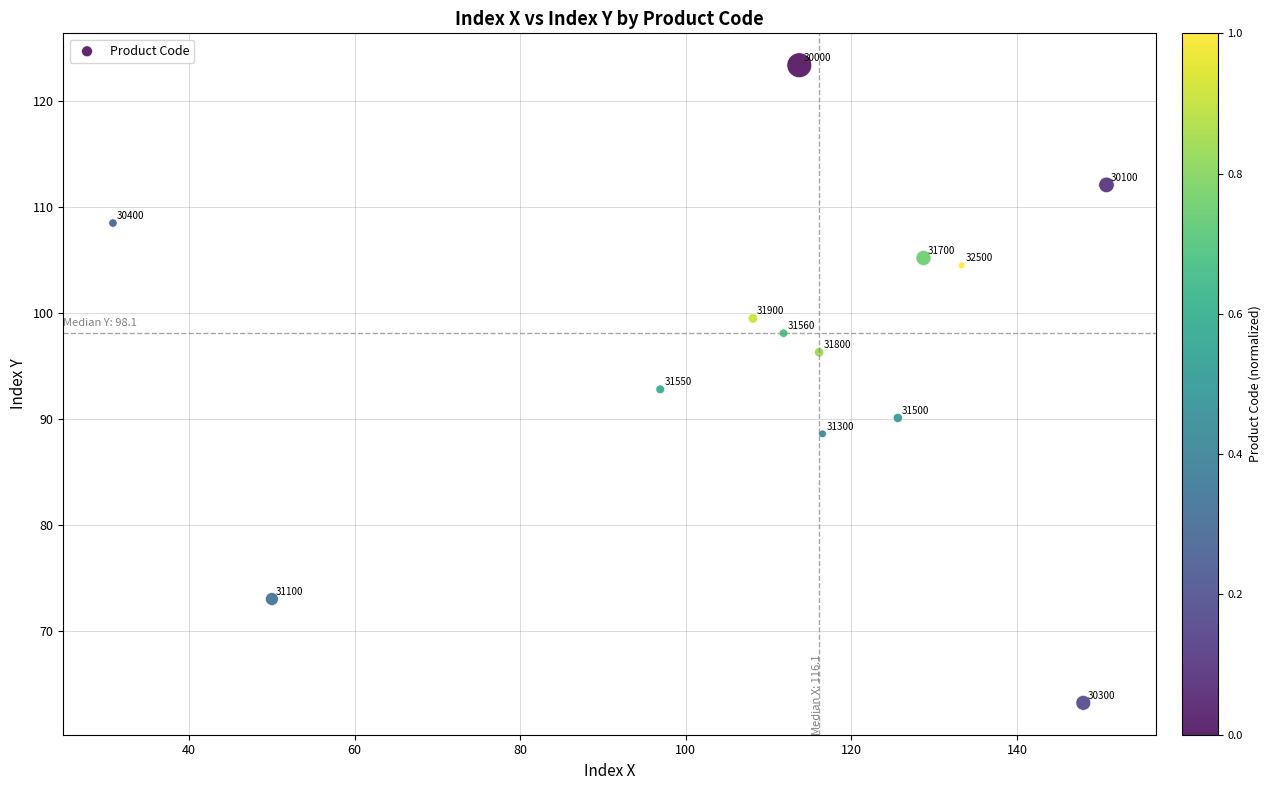

What Y value in the scatter plot is closest to 93?

92.8